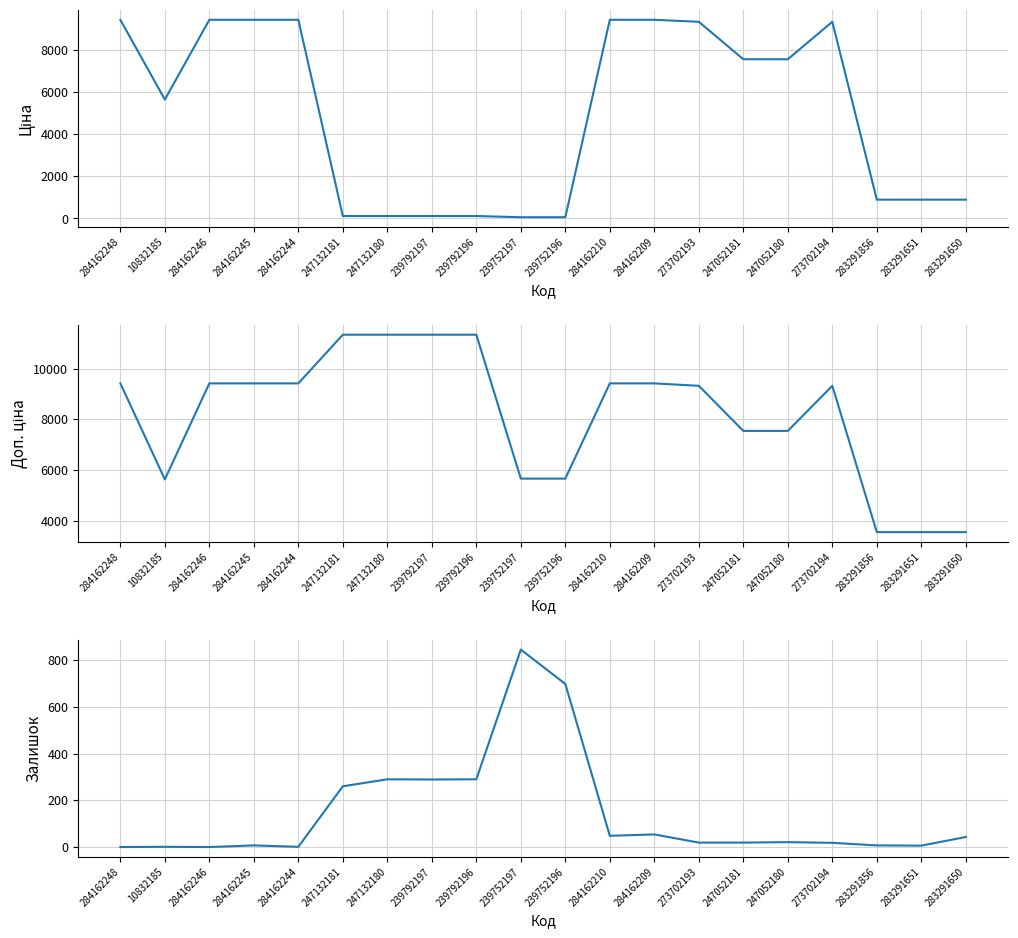

Rank the categories by Залишок value from highest to lowest.

239752197, 239752196, 247132180, 239792196, 239792197, 247132181, 284162209, 284162210, 283291650, 247052180, 273702193, 247052181, 273702194, 284162245, 283291856, 283291651, 10832185, 284162244, 284162248, 284162246